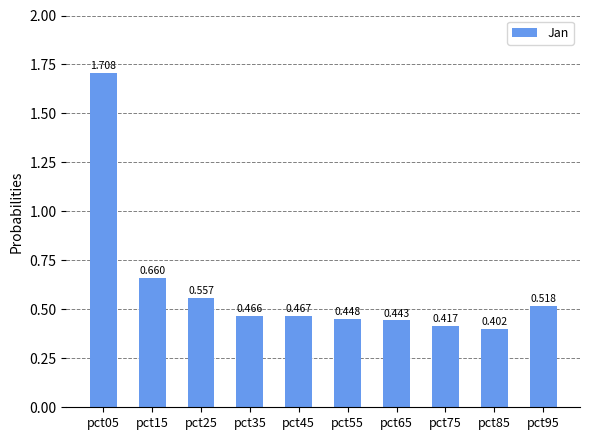

How many categories are shown in the chart?

10